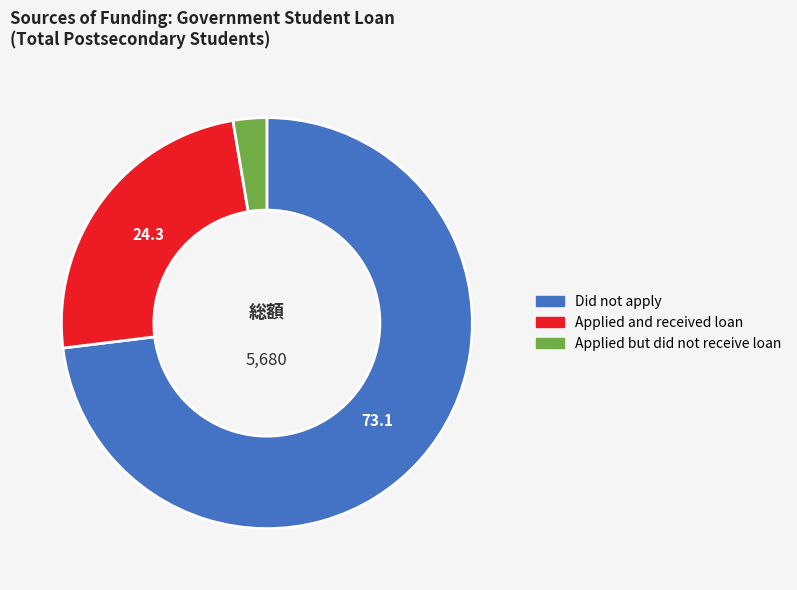

Is the sum of Did not apply and Applied but did not receive loan greater than half?

Yes